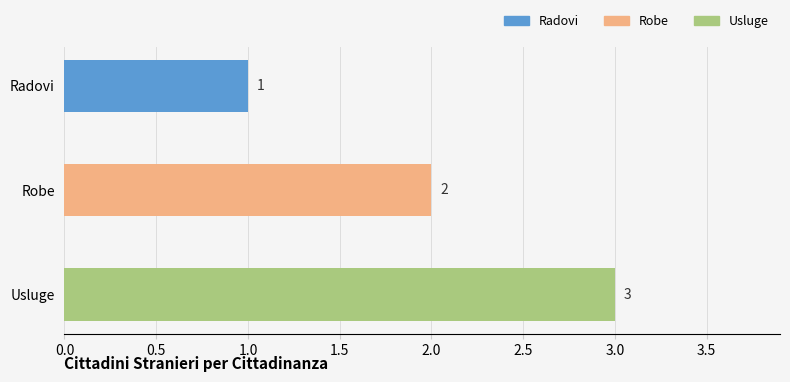

How many values exceed 2?

1